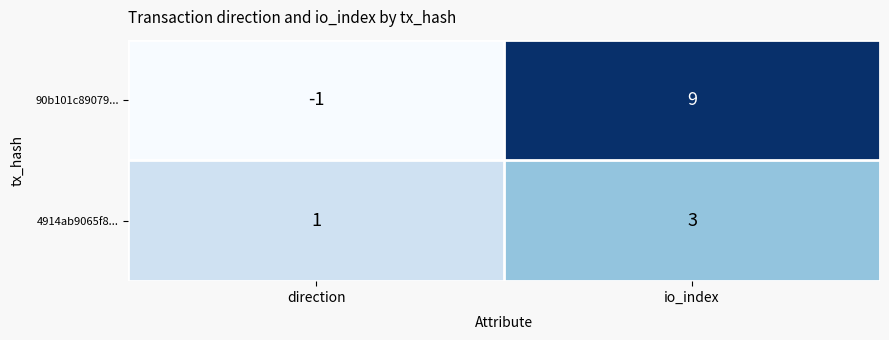

Which label corresponds to the largest value in the chart?

io_index